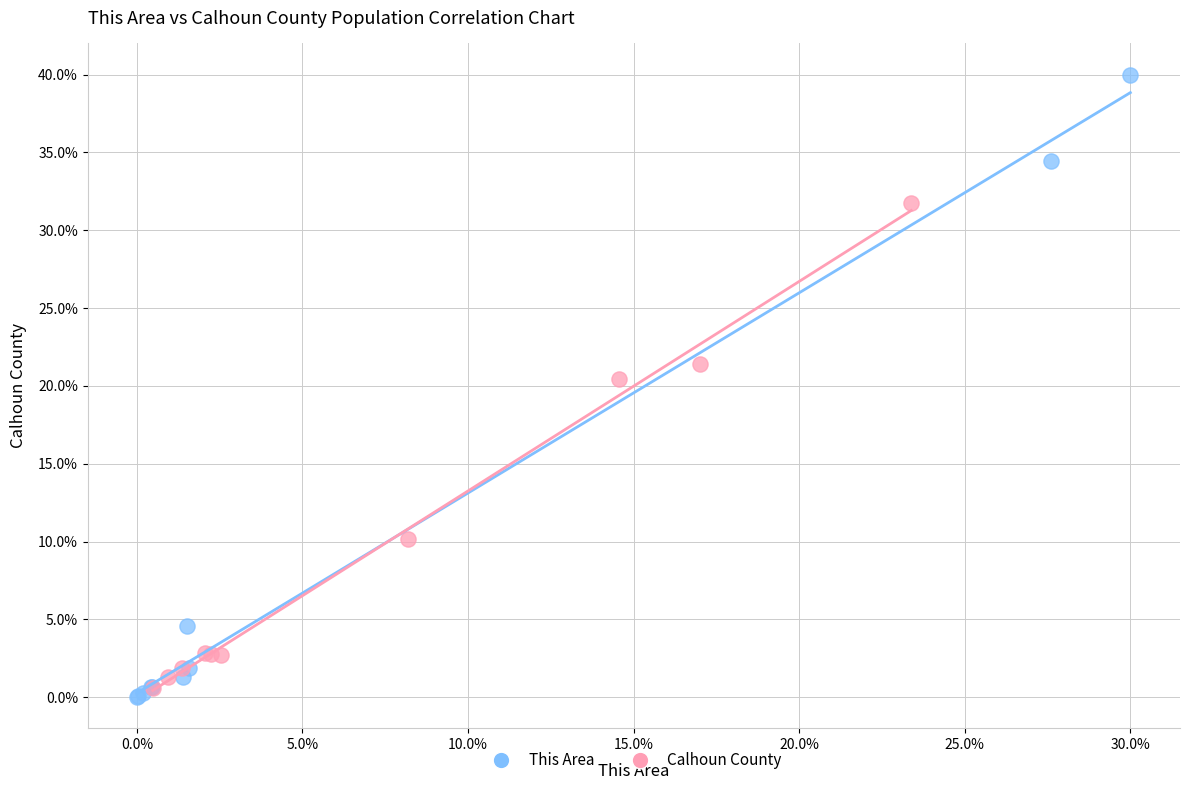

Which series has the widest spread of Y values?

This Area